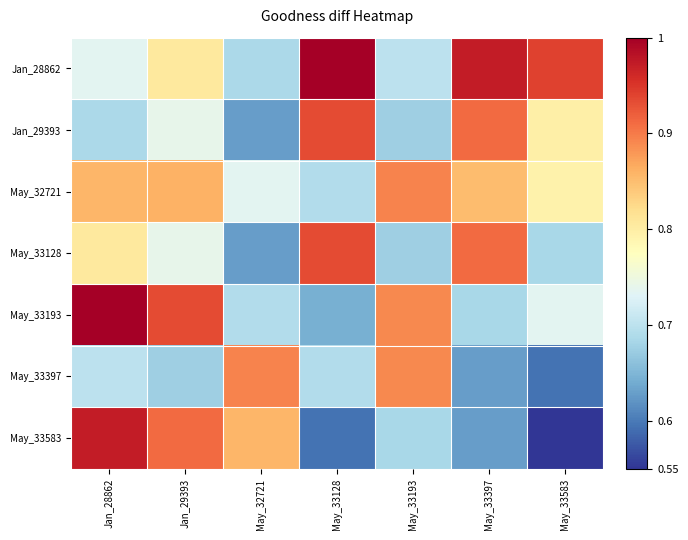

Reading left to right, extract all data points from this chart.

Jan_28862: Jan_28862=0.7	Jan_29393=0.8	May_32721=0.7	May_33128=1.0	May_33193=0.7	May_33397=1.0	May_33583=0.9
Jan_29393: Jan_28862=0.7	Jan_29393=0.7	May_32721=0.6	May_33128=0.9	May_33193=0.7	May_33397=0.9	May_33583=0.8
May_32721: Jan_28862=0.9	Jan_29393=0.9	May_32721=0.7	May_33128=0.7	May_33193=0.9	May_33397=0.9	May_33583=0.8
May_33128: Jan_28862=0.8	Jan_29393=0.7	May_32721=0.6	May_33128=0.9	May_33193=0.7	May_33397=0.9	May_33583=0.7
May_33193: Jan_28862=1.0	Jan_29393=0.9	May_32721=0.7	May_33128=0.6	May_33193=0.9	May_33397=0.7	May_33583=0.7
May_33397: Jan_28862=0.7	Jan_29393=0.7	May_32721=0.9	May_33128=0.7	May_33193=0.9	May_33397=0.6	May_33583=0.6
May_33583: Jan_28862=1.0	Jan_29393=0.9	May_32721=0.9	May_33128=0.6	May_33193=0.7	May_33397=0.6	May_33583=0.6